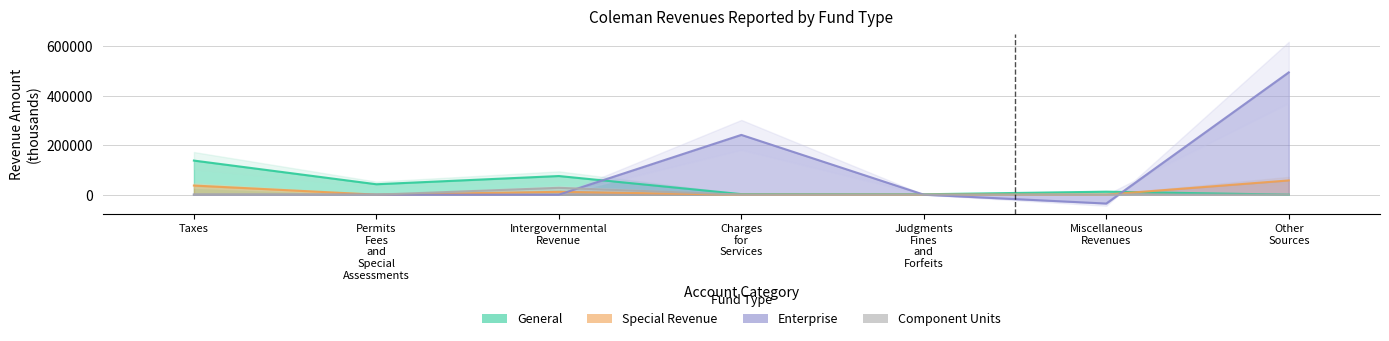

What is the value of the Component Units point at the 6th from the left?

126